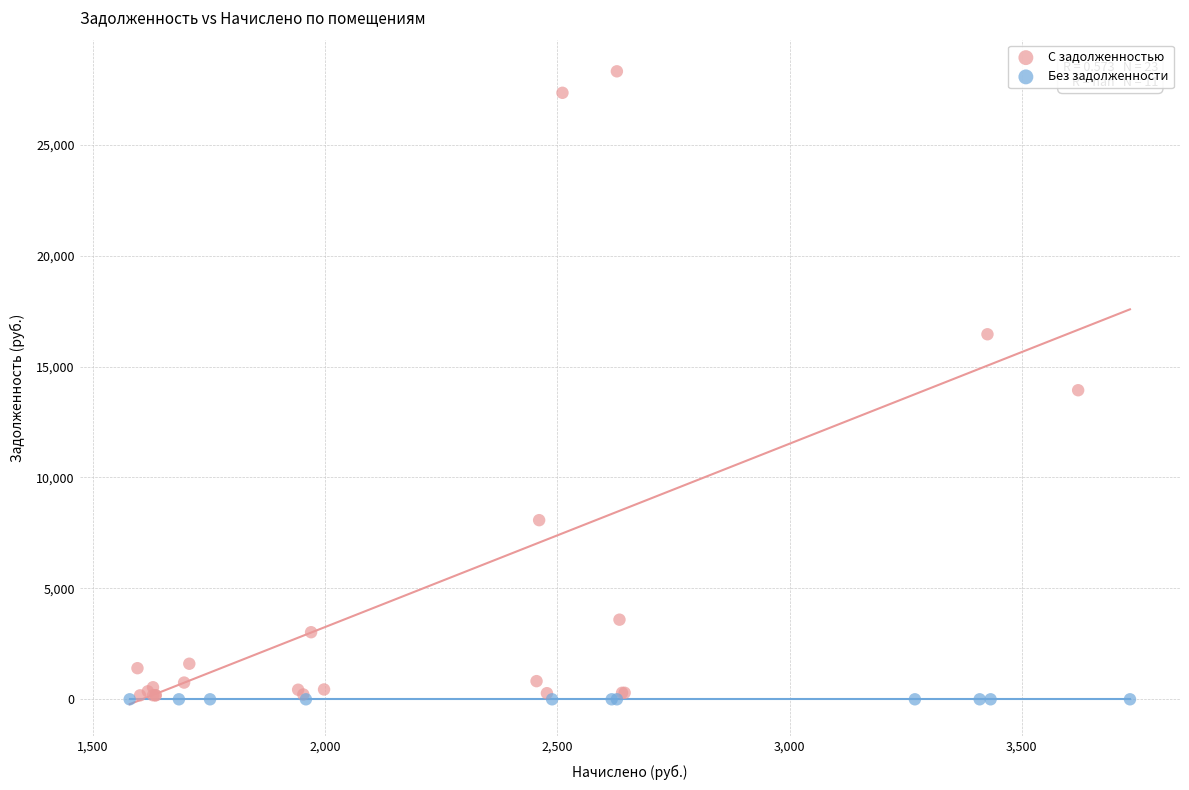

Which series reaches the maximum Y coordinate?

С задолженностью